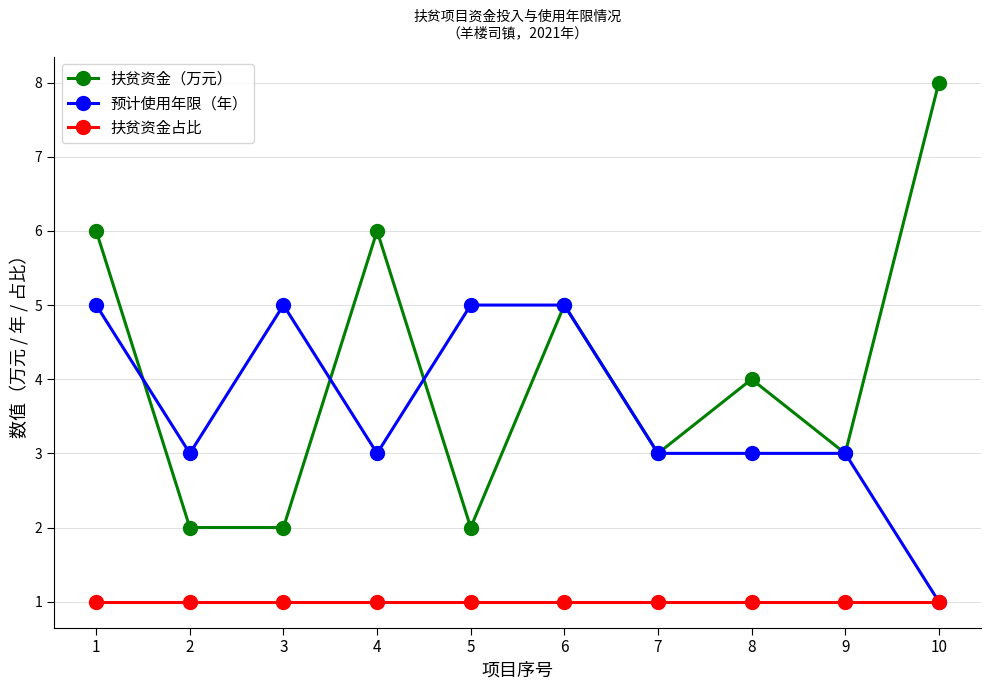

Which category has the lowest value in the 预计使用年限（年） series?

10